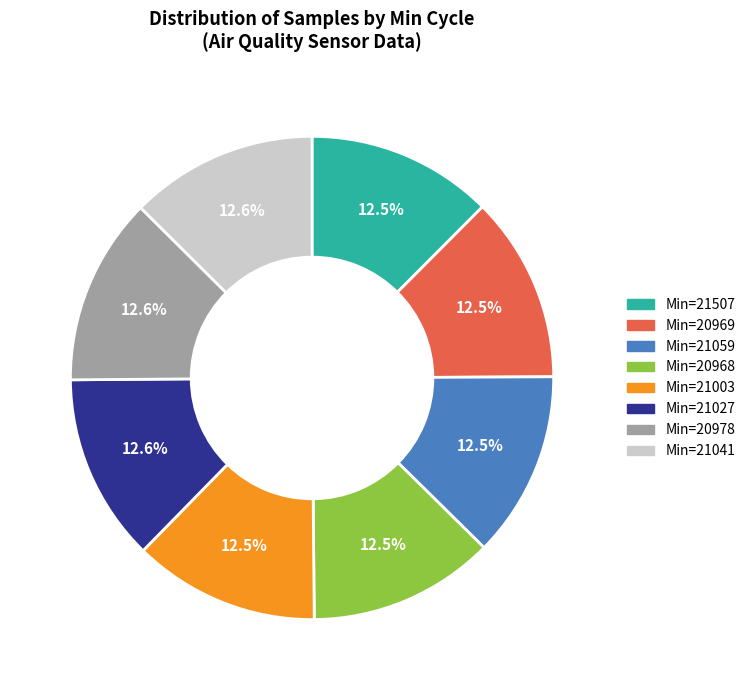

Is there any slice that represents more than half of the pie?

No